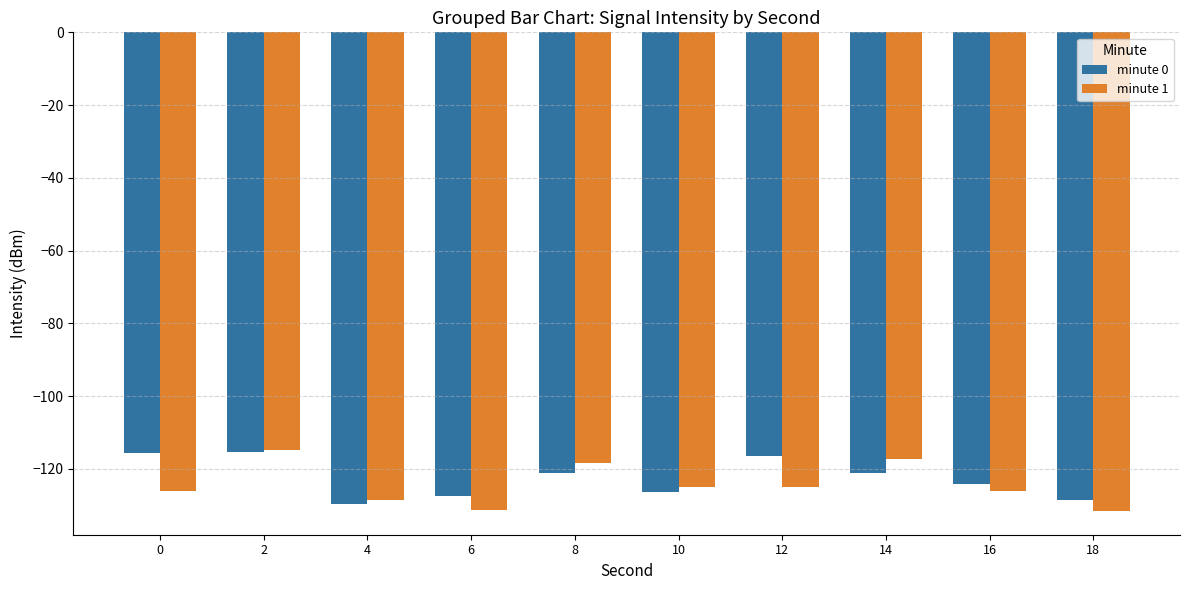

Is it true that minute 0 equals -60.7 at 18?

False